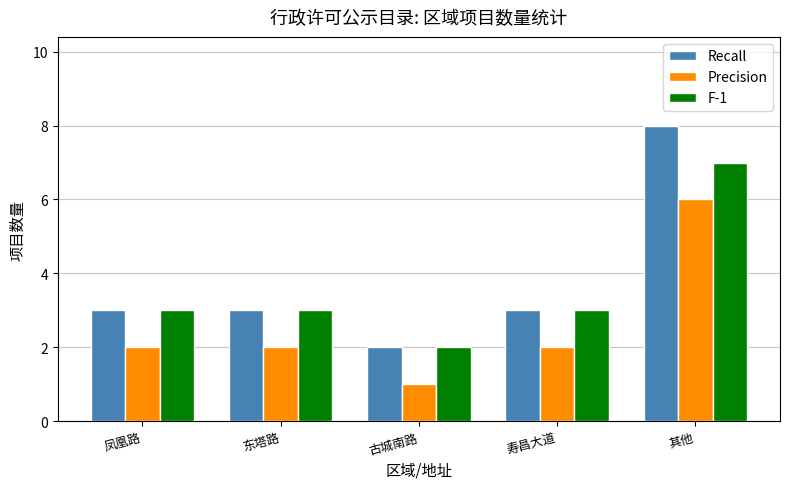

Is it true that Precision equals 6 at 其他?

True